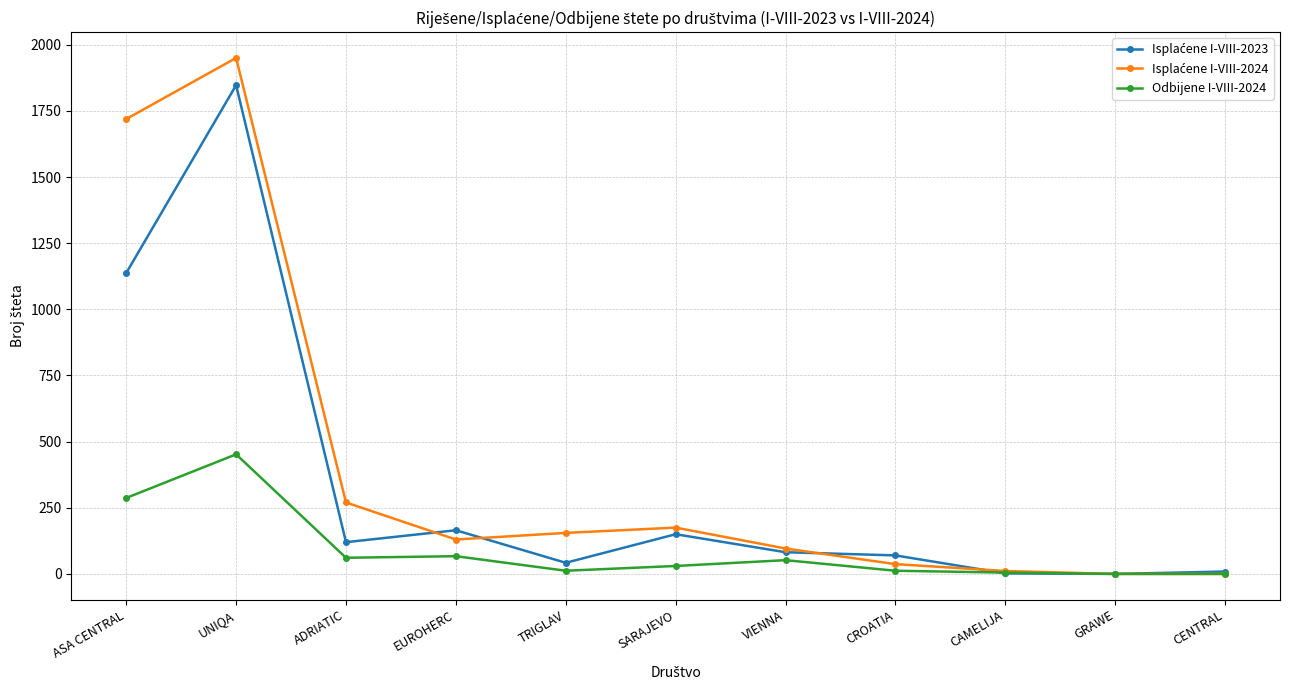

The Odbijene I-VIII-2024 series shows 248 at CENTRAL. True or false?

False